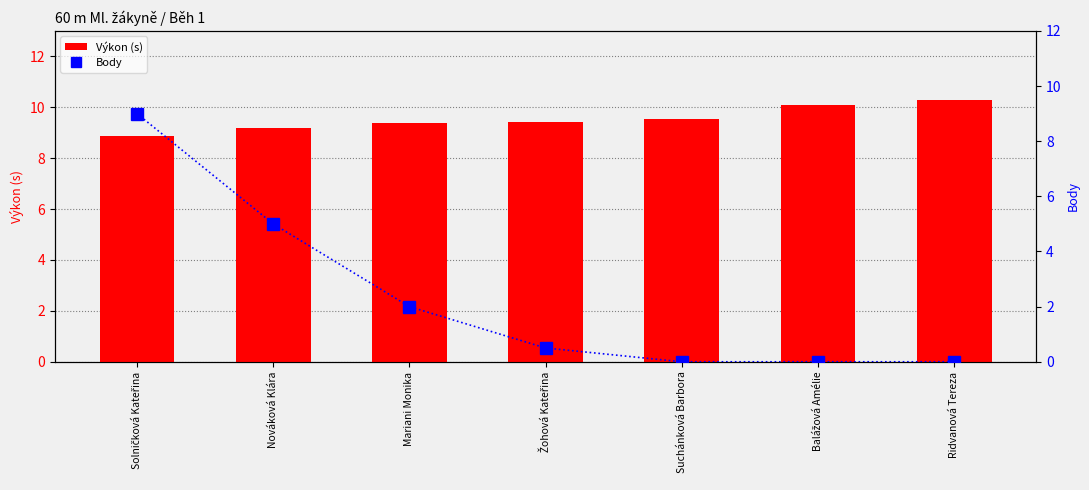

Are the bars horizontal?

No